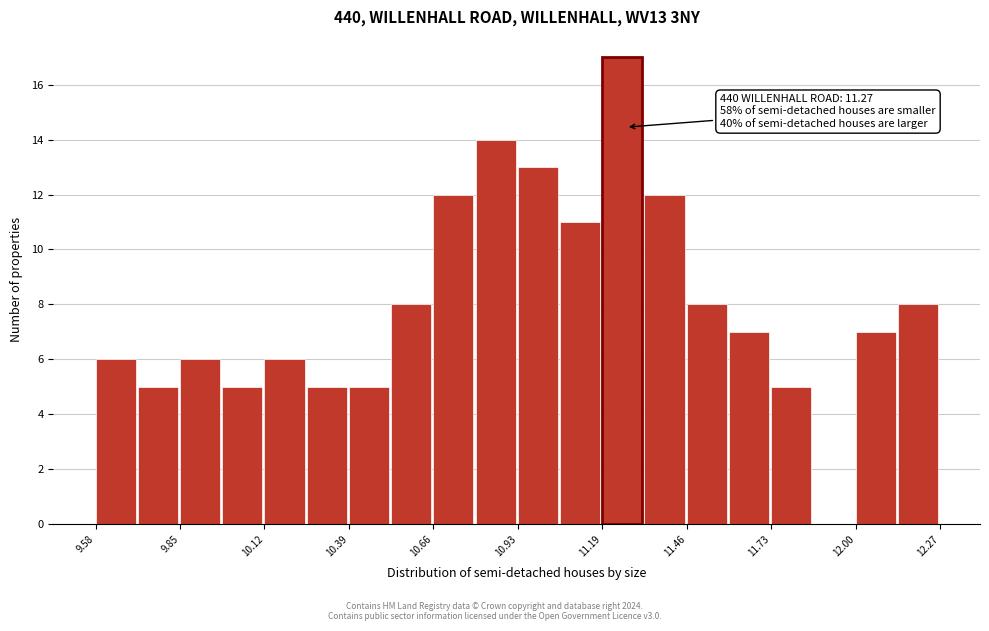

Read against the x-axis, roughly where is the centre of the tallest bar?

11.25